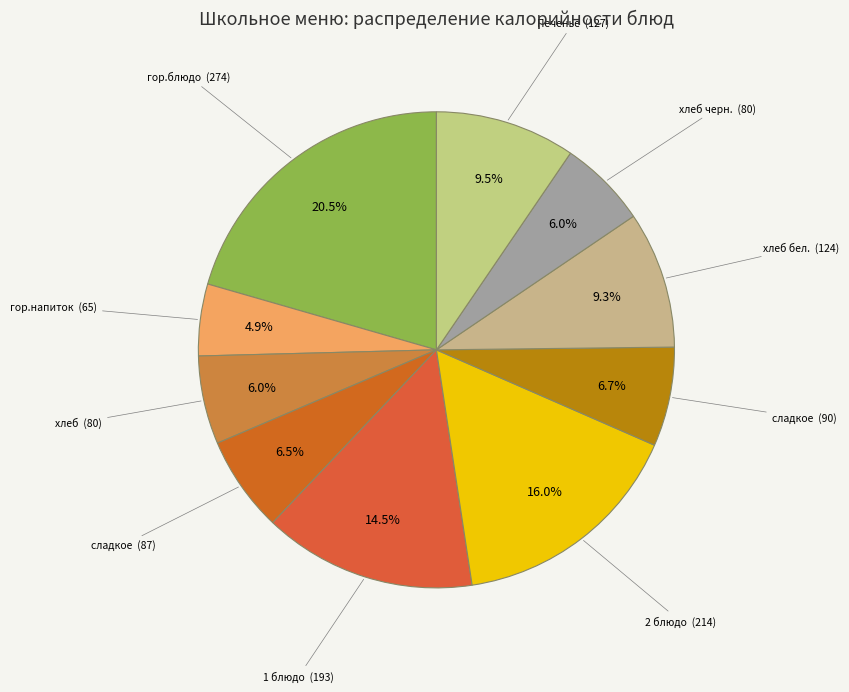

How many slices are in this pie chart?

10